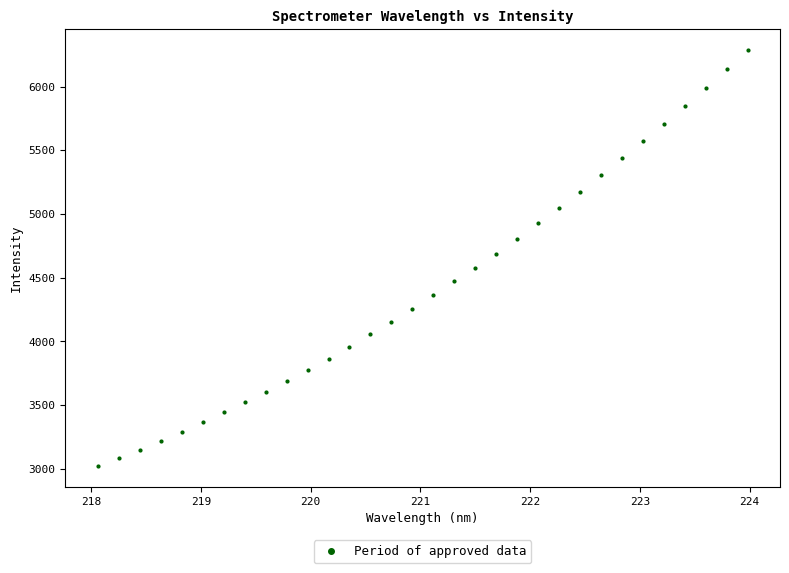

What is the range of Y values (max minus min)?

3263.8